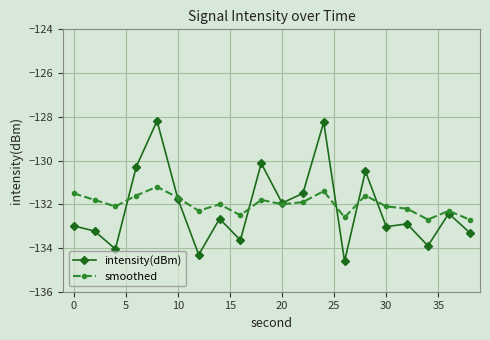

What is the lowest value of the intensity(dBm) series?

-134.6